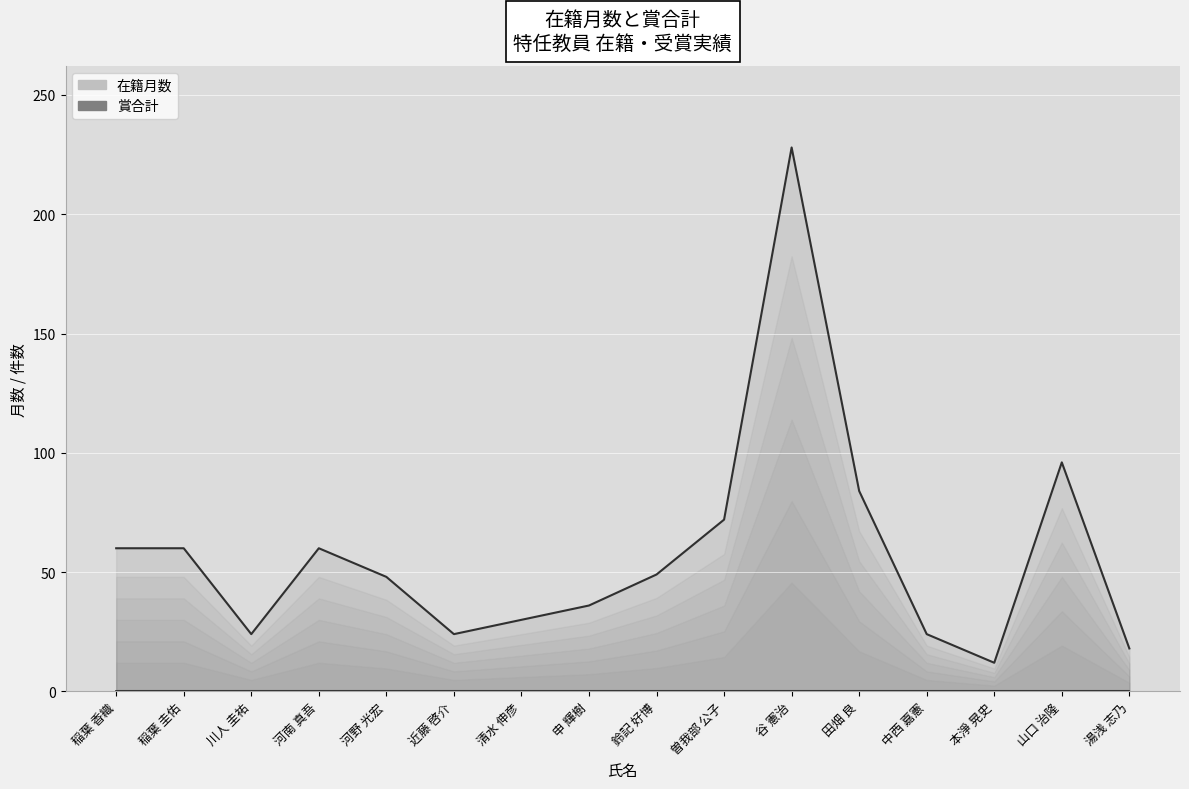

Reading left to right, transcribe all the data shown in this chart.

稲葉 香織=60	稲葉 圭佑=60	川人 圭祐=24	河南 真吾=60	河野 光宏=48	近藤 啓介=24	清水 伸彦=30	申 輝樹=36	鈴記 好博=49	曽我部 公子=72	谷 憲治=228	田畑 良=84	中西 嘉憲=24	本淨 晃史=12	山口 治隆=96	湯浅 志乃=18